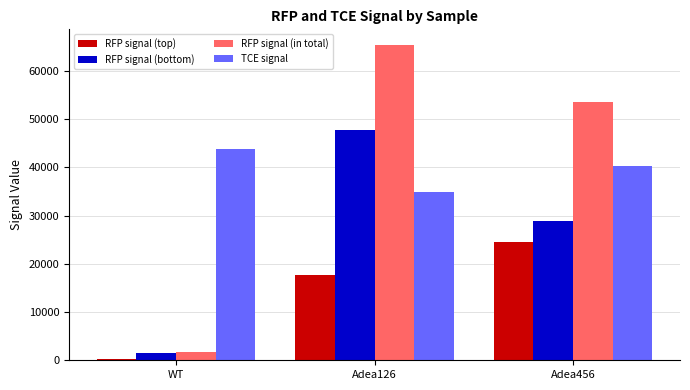

Which series has the largest range (max minus min)?

RFP signal (in total)